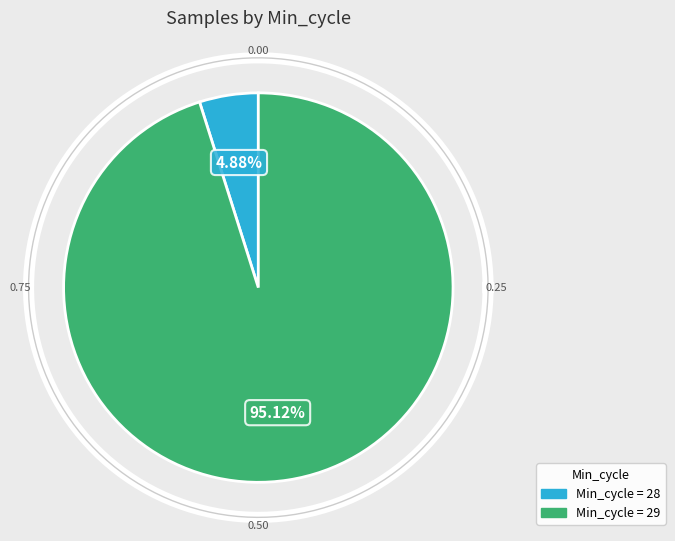

How many segments does this pie chart have?

2